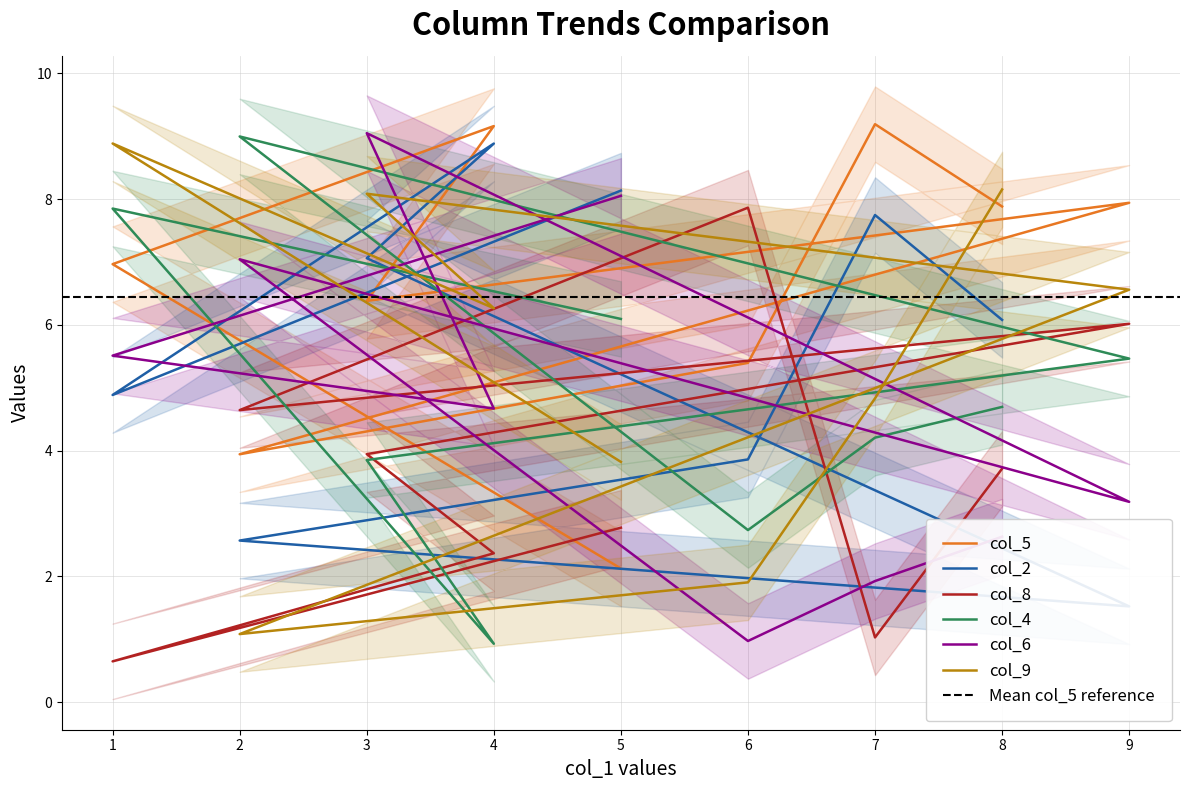

What are all the series names shown in the legend?

col_5, col_2, col_8, col_4, col_6, col_9